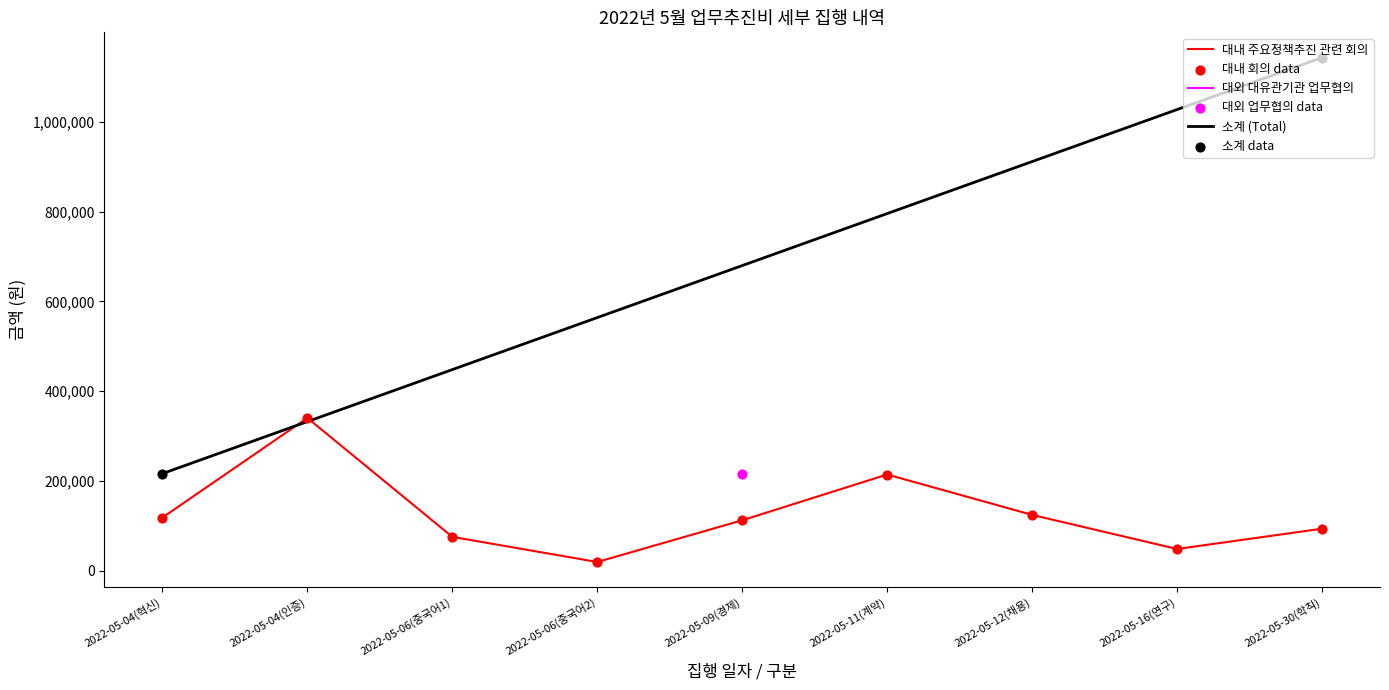

What is the change in value from 2022-05-06(중국어1) to 2022-05-11(계약)?

+139000